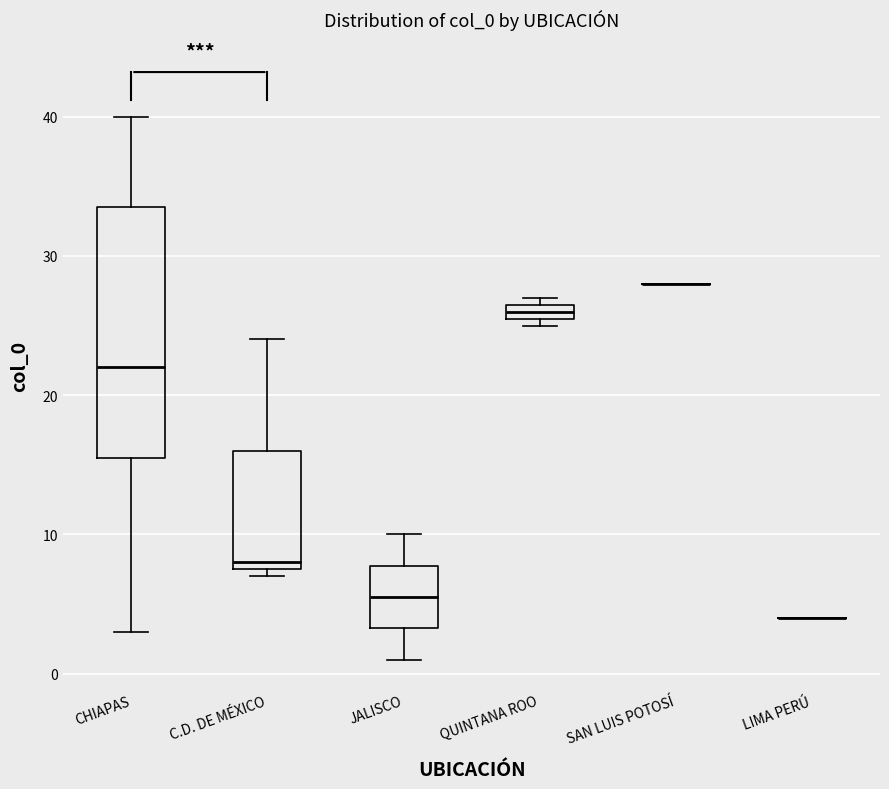

Which box is the tallest, from its lower edge to its upper edge?

CHIAPAS